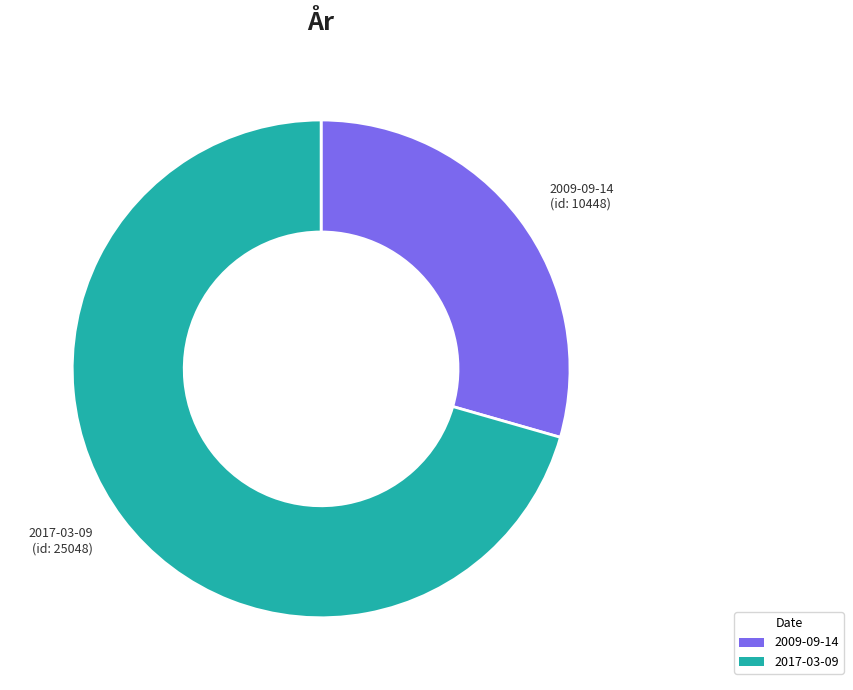

Does 2009-09-14 account for over 50% of the chart?

No